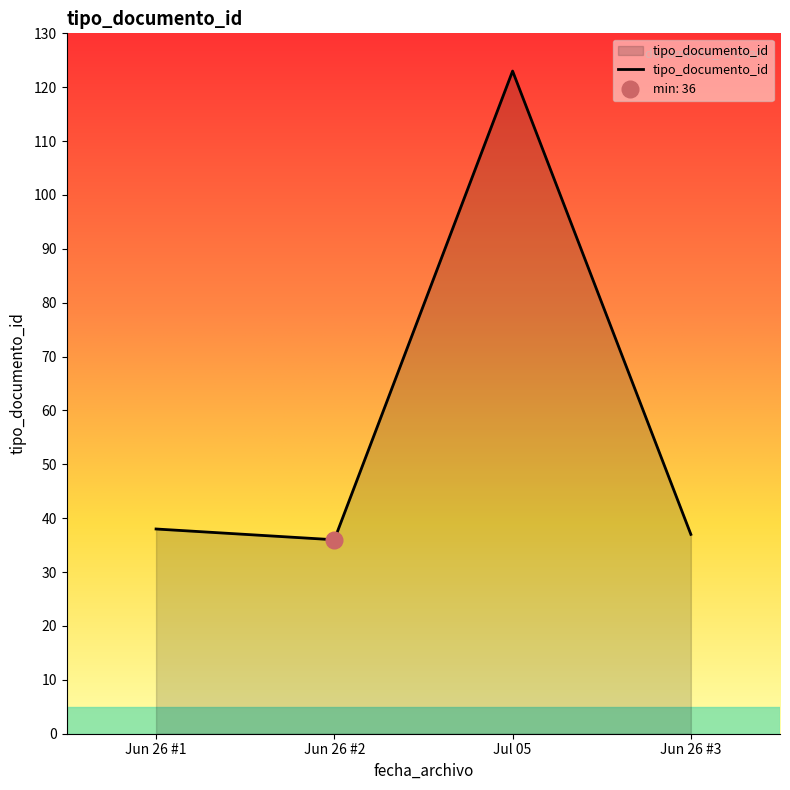

True or false: tipo_documento_id has a value of 37 at Jun 26 #3.

True